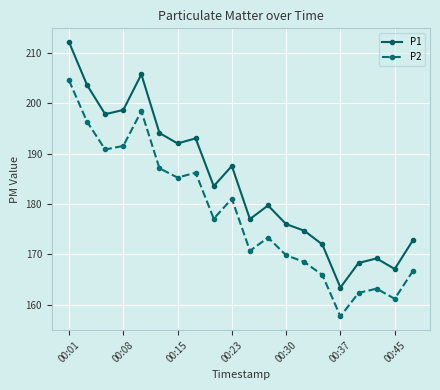

What is the value of the P1 point at the 15th from the left?

172.0